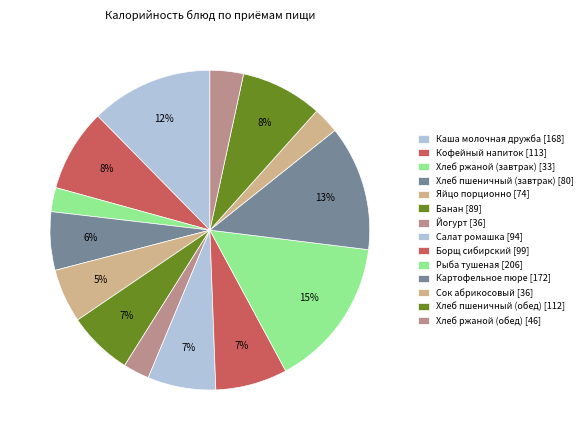

Count the number of slices in the pie.

14